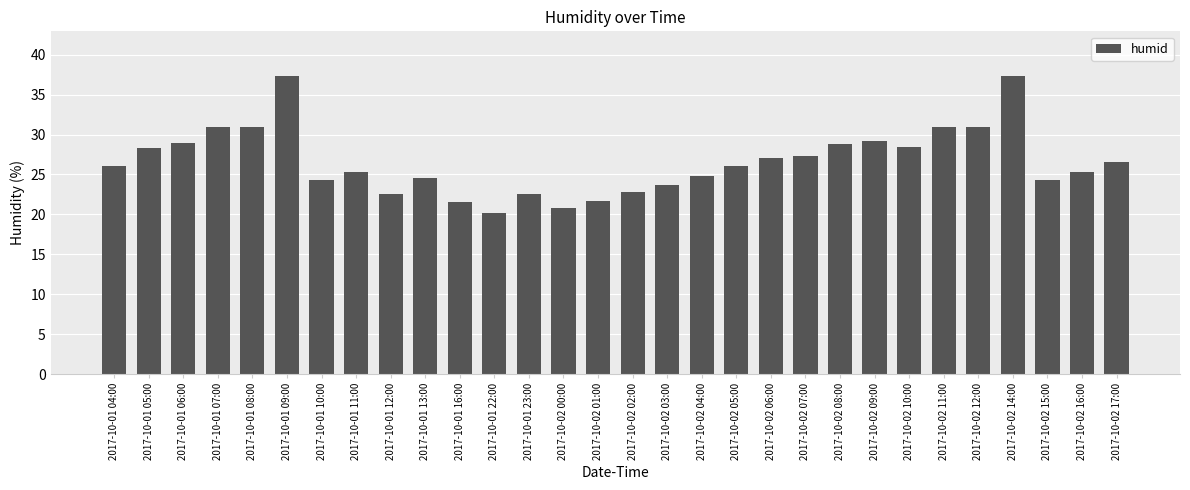

What value does the data have at 2017-10-01 22:00?

20.2